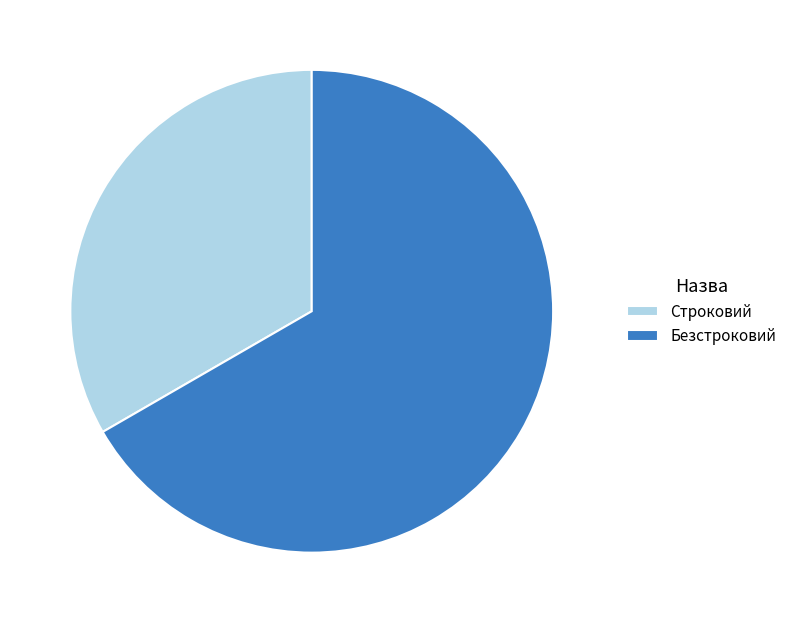

Does any single category account for the majority?

Yes